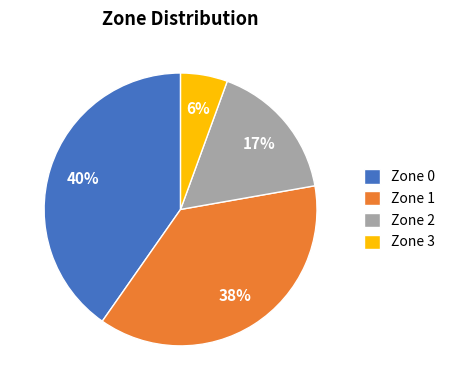

Do Zone 2 and Zone 3 together represent more than half of the pie?

No